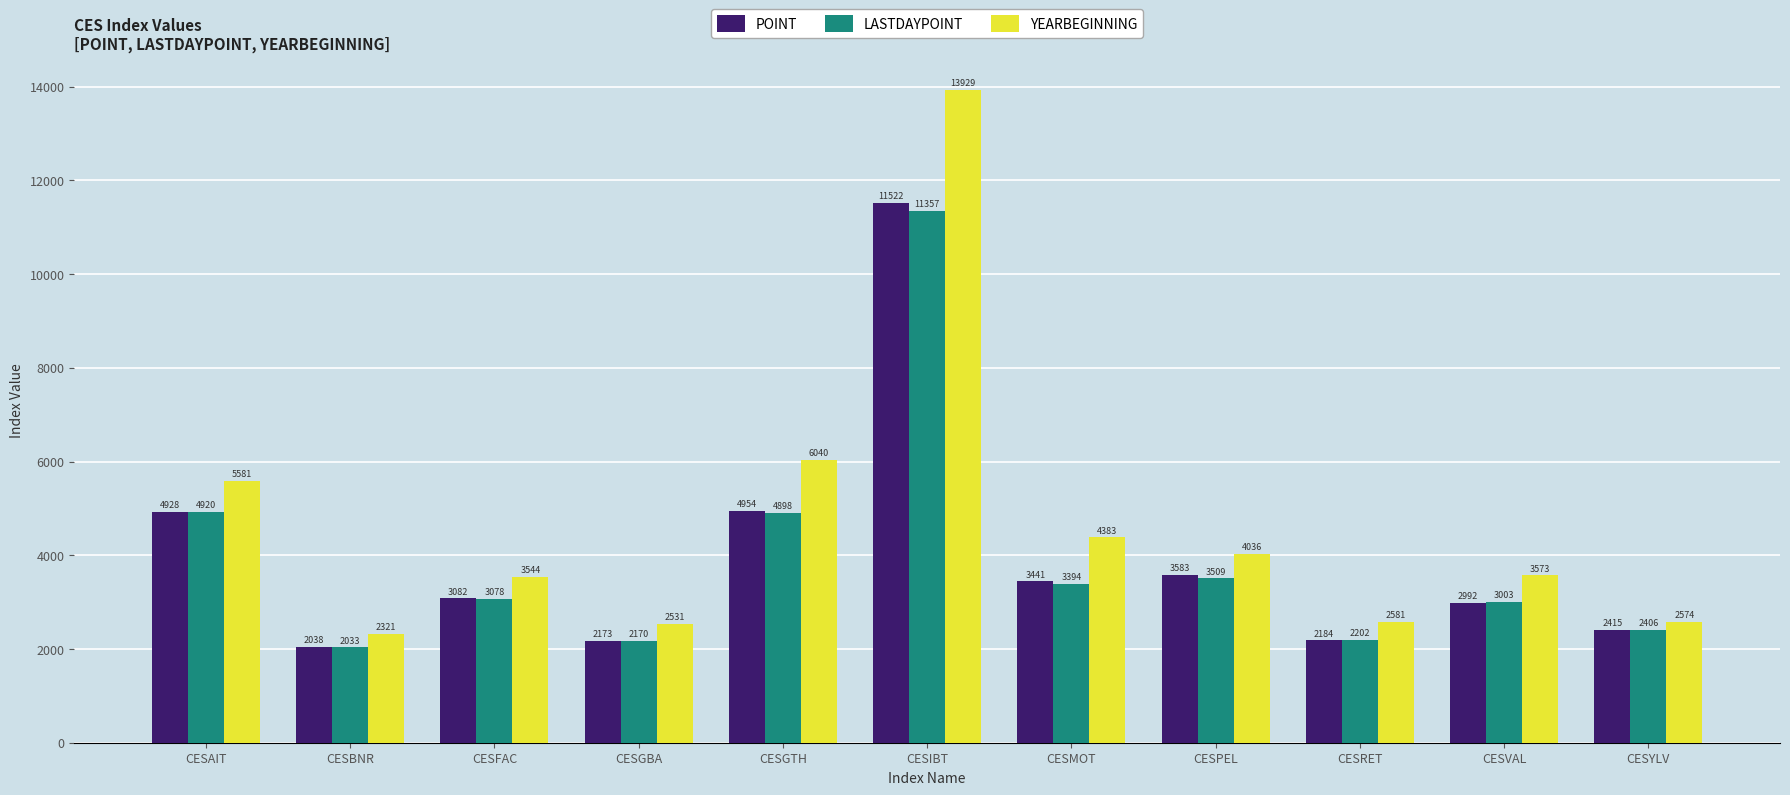

How many series are shown in this chart?

3